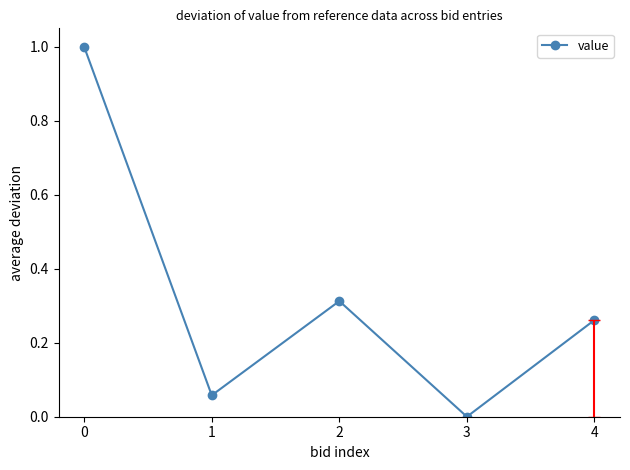

What is the difference between the maximum and minimum values?

1.0